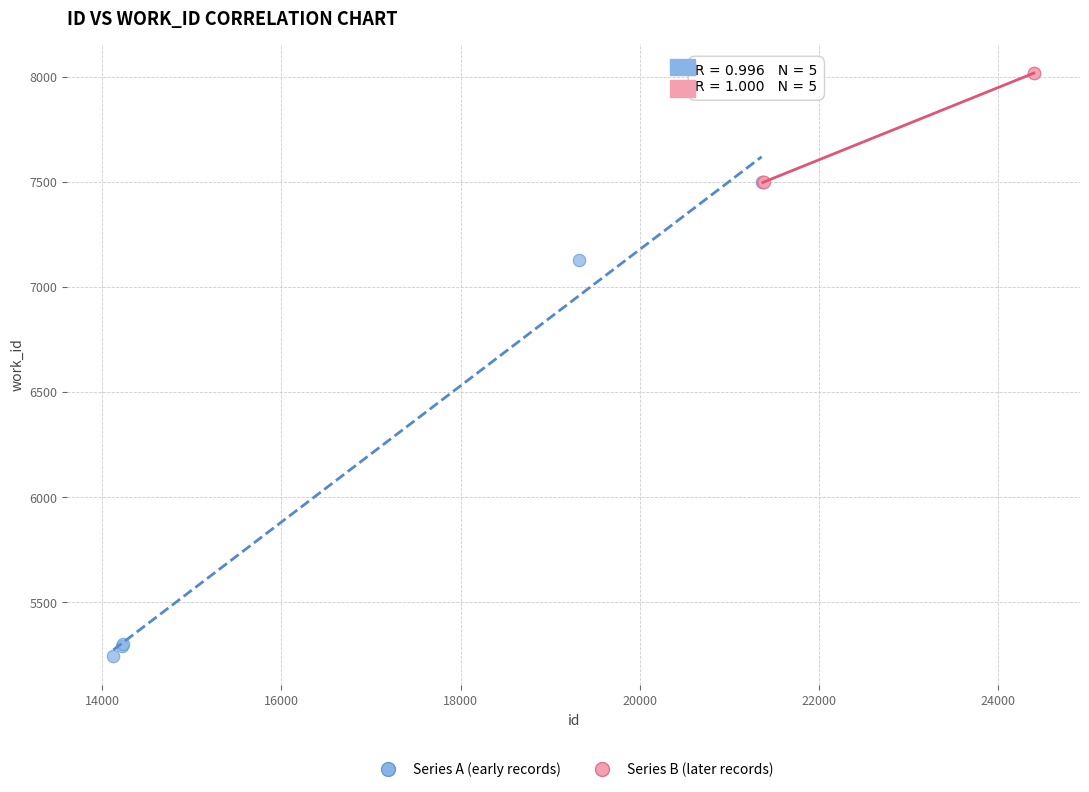

Which series has the largest Y range (max minus min)?

Series A (early records)